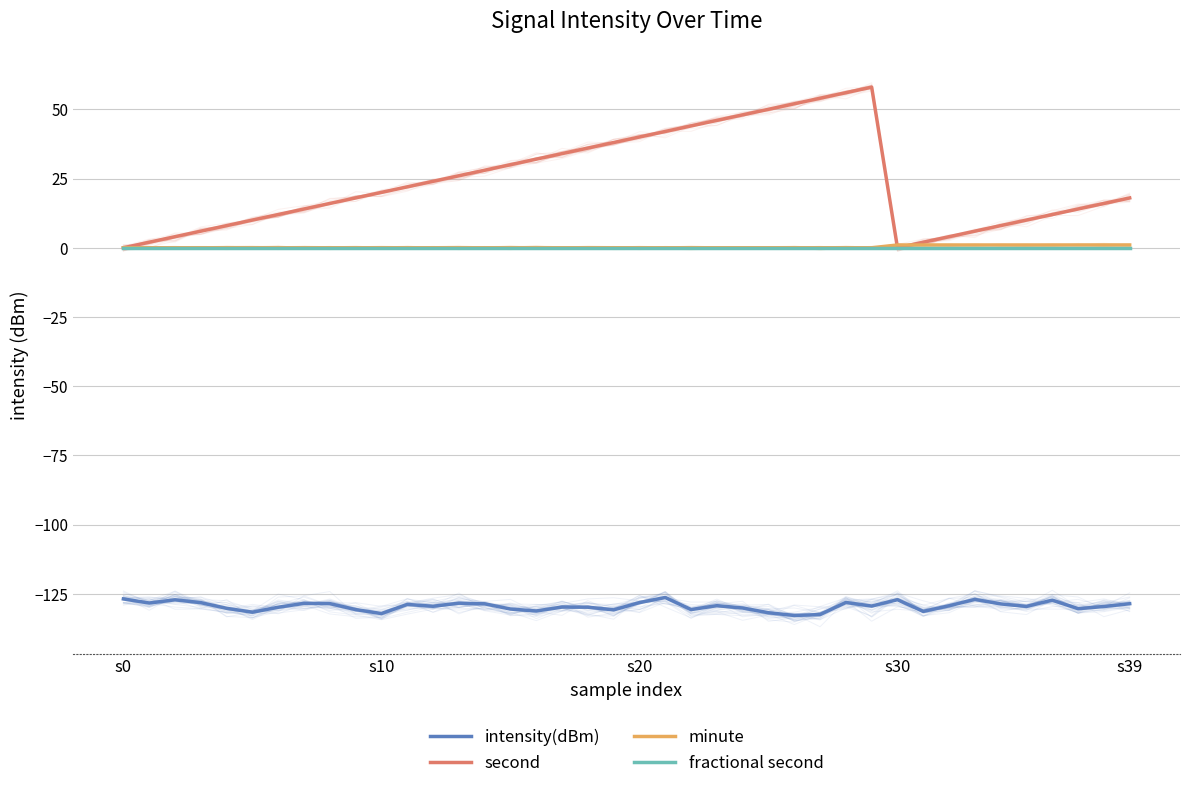

What is the label of the 23rd point from the left?

22